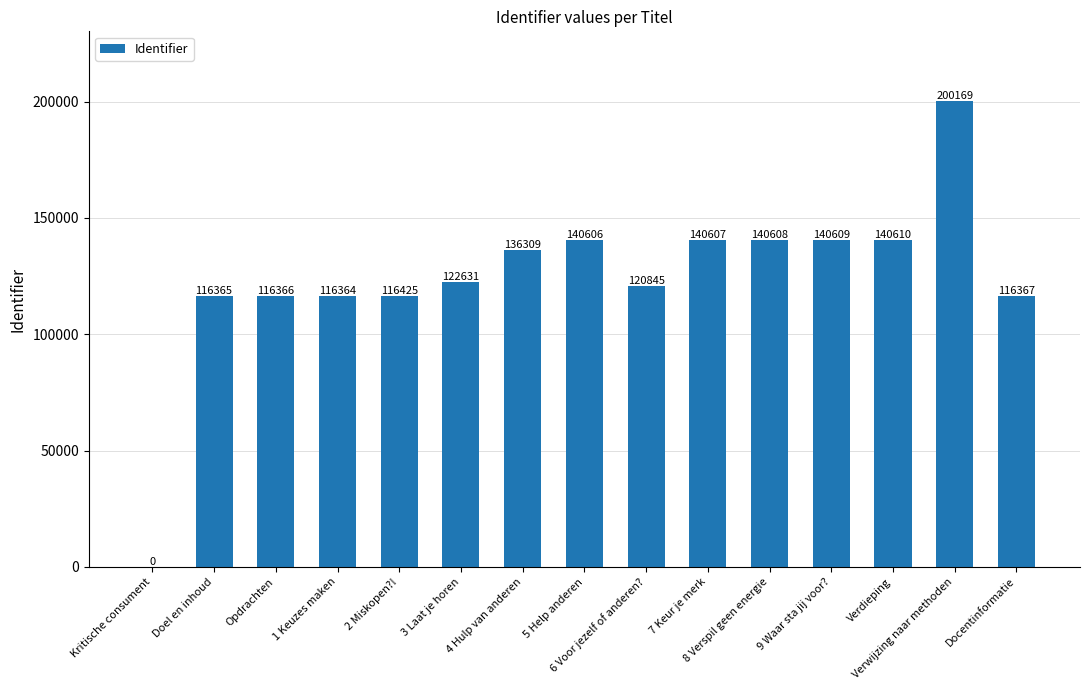

What is the sum of the values at Verdieping and Doel en inhoud?

256975